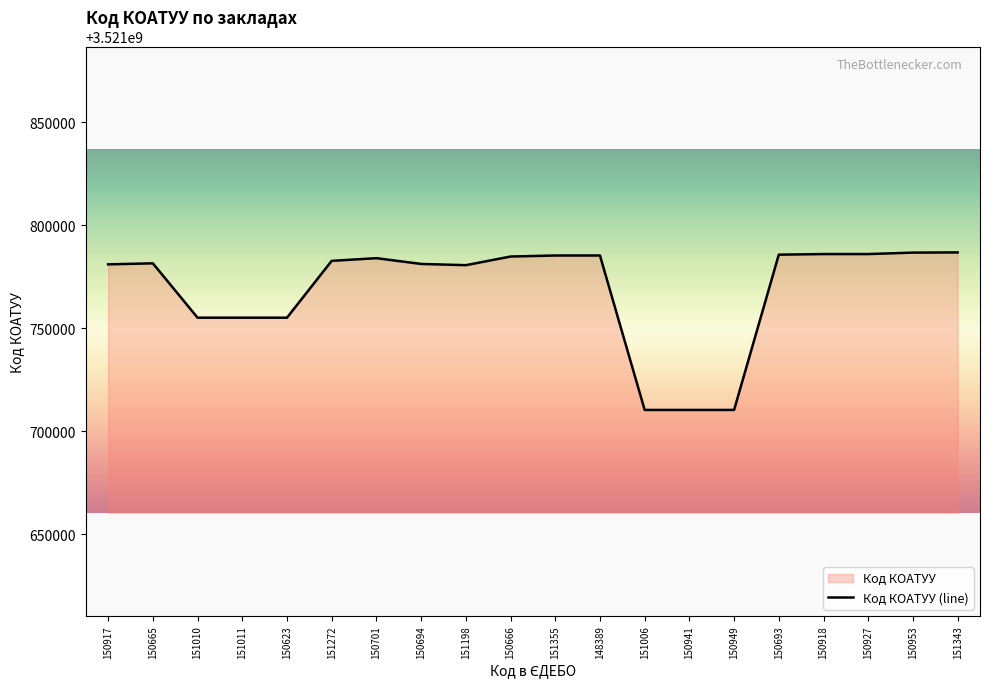

Does the chart have visible grid lines?

No